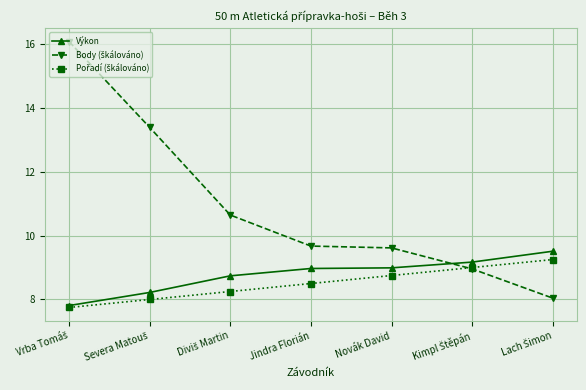

The Výkon series shows 15.4 at Jindra Florián. True or false?

False